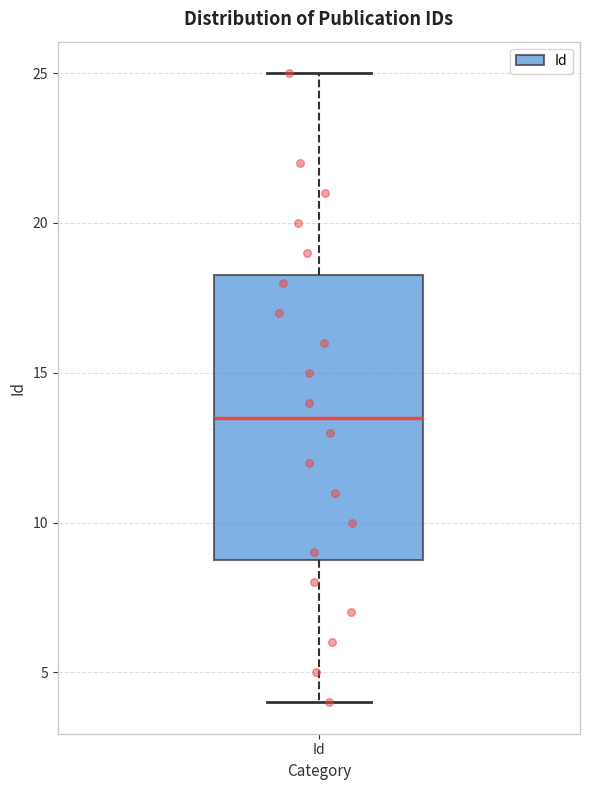

Transcribe this box plot: give where the median line is, the range the box spans, and where the two whiskers end, as read against the y-axis. The values are not printed on the chart, so give them approximately, as read against the axis.

median 13.5, box 9.0 to 18.5, whiskers 4.0 to 25.0